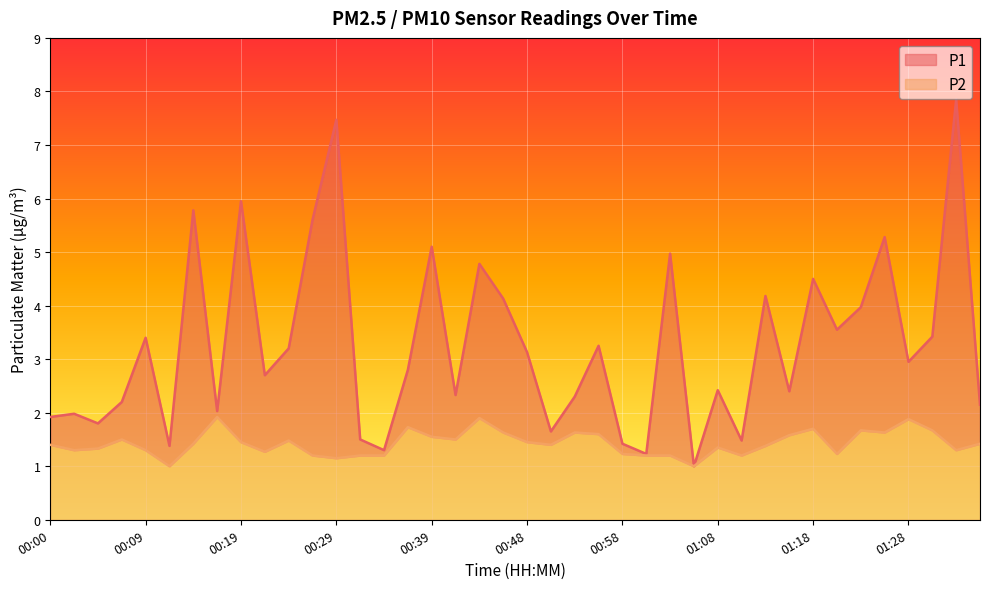

Reading right to left, transcribe all the data shown in this chart.

P1: 2.1	7.8	3.4	3.0	5.3	4.0	3.5	4.5	2.4	4.2	1.5	2.4	1.0	5.0	1.2	1.4	3.2	2.3	1.6	3.1	4.1	4.8	2.3	5.1	2.8	1.3	1.5	7.5	5.6	3.2	2.7	6.0	2.0	5.8	1.4	3.4	2.2	1.8	2.0	1.9
P2: 1.4	1.3	1.7	1.9	1.6	1.7	1.2	1.7	1.6	1.4	1.2	1.4	1.0	1.2	1.2	1.2	1.6	1.6	1.4	1.4	1.6	1.9	1.5	1.6	1.7	1.2	1.2	1.1	1.2	1.5	1.3	1.4	1.9	1.4	1.0	1.3	1.5	1.3	1.3	1.4